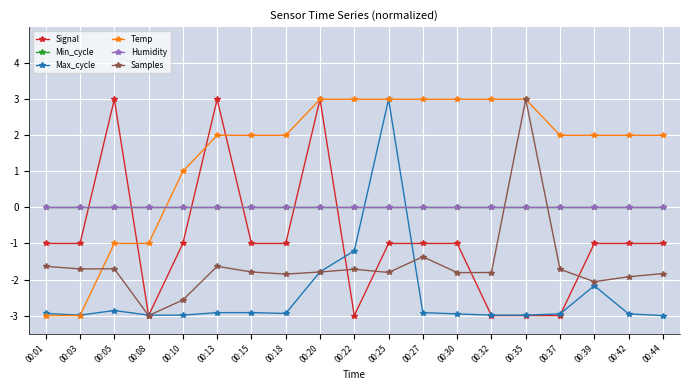

Reading left to right, list all the values displayed in this chart.

Signal: -1.0	-1.0	3.0	-3.0	-1.0	3.0	-1.0	-1.0	3.0	-3.0	-1.0	-1.0	-1.0	-3.0	-3.0	-3.0	-1.0	-1.0	-1.0
Min_cycle: 0.0	0.0	0.0	0.0	0.0	0.0	0.0	0.0	0.0	0.0	0.0	0.0	0.0	0.0	0.0	0.0	0.0	0.0	0.0
Max_cycle: -2.9	-3.0	-2.9	-3.0	-3.0	-2.9	-2.9	-2.9	-1.8	-1.2	3.0	-2.9	-3.0	-3.0	-3.0	-3.0	-2.2	-3.0	-3.0
Temp: -3.0	-3.0	-1.0	-1.0	1.0	2.0	2.0	2.0	3.0	3.0	3.0	3.0	3.0	3.0	3.0	2.0	2.0	2.0	2.0
Humidity: 0.0	0.0	0.0	0.0	0.0	0.0	0.0	0.0	0.0	0.0	0.0	0.0	0.0	0.0	0.0	0.0	0.0	0.0	0.0
Samples: -1.6	-1.7	-1.7	-3.0	-2.6	-1.6	-1.8	-1.8	-1.8	-1.7	-1.8	-1.4	-1.8	-1.8	3.0	-1.7	-2.1	-1.9	-1.8